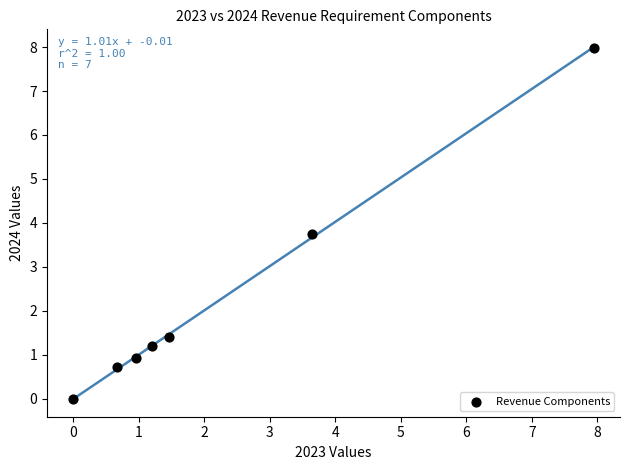

What is the range of X values (max minus min)?

7.9